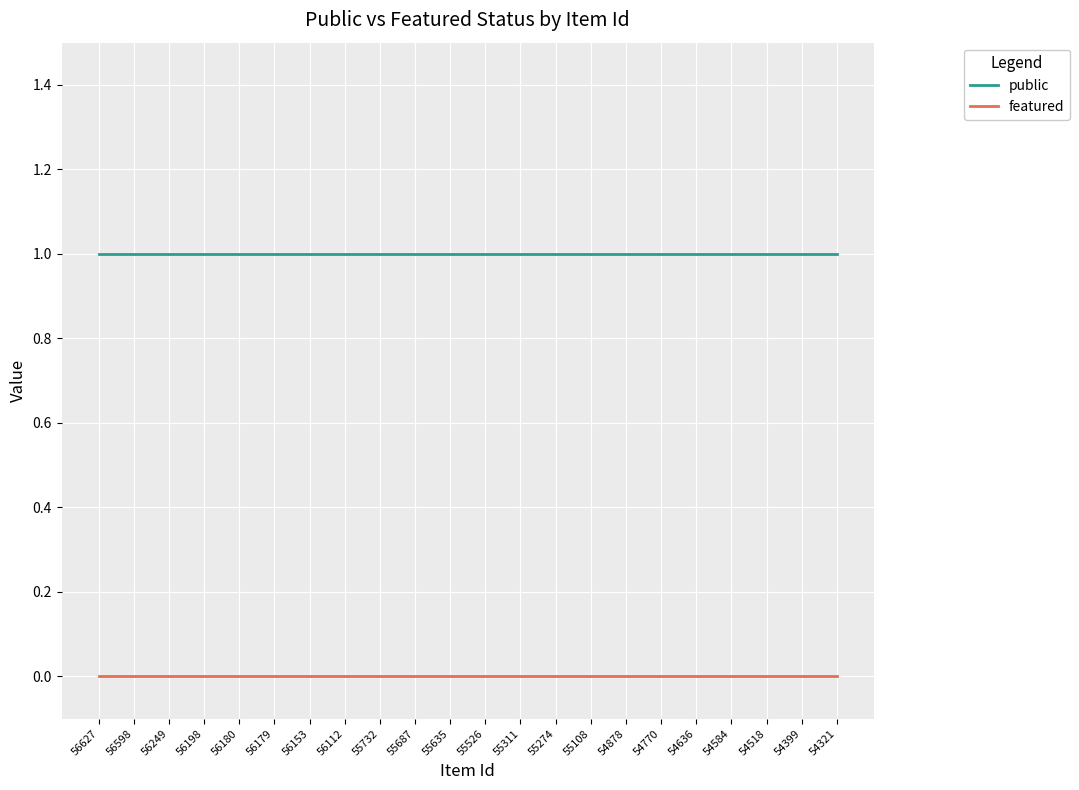

Rank the series by their average value, from highest to lowest.

public, featured